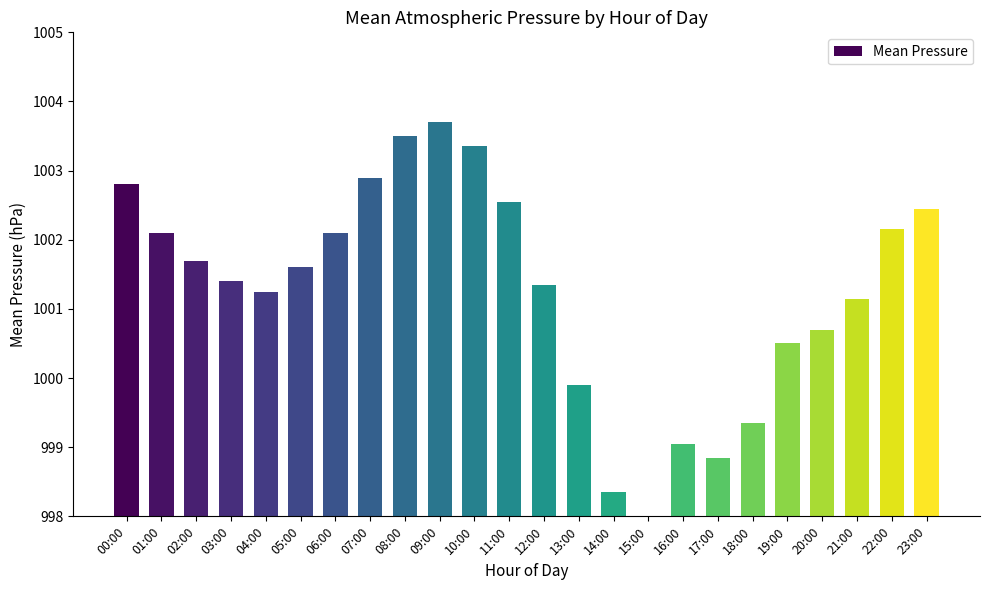

What is the sum of the values at 13:00 and 16:00?

1998.9